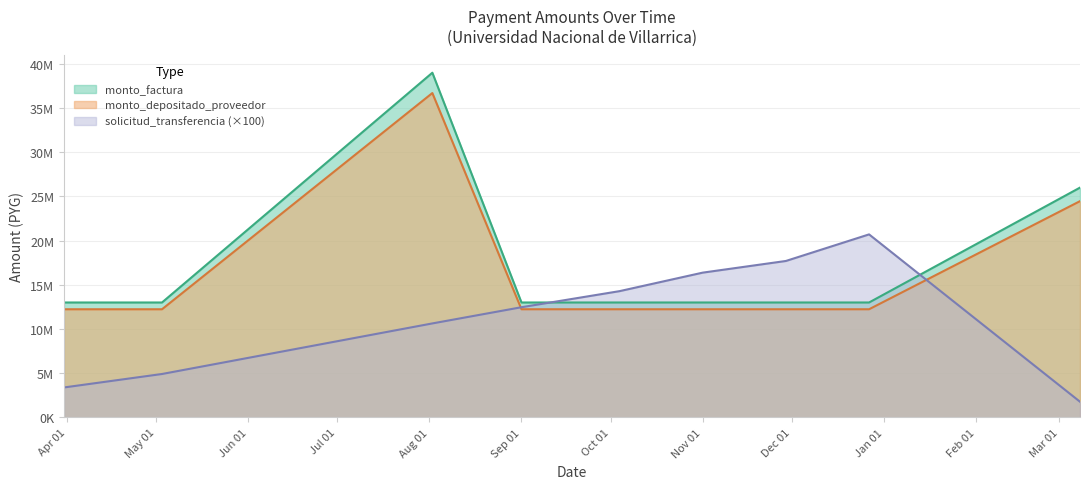

List the series in order of their peak value, lowest first.

solicitud_transferencia (×100), monto_depositado_proveedor, monto_factura